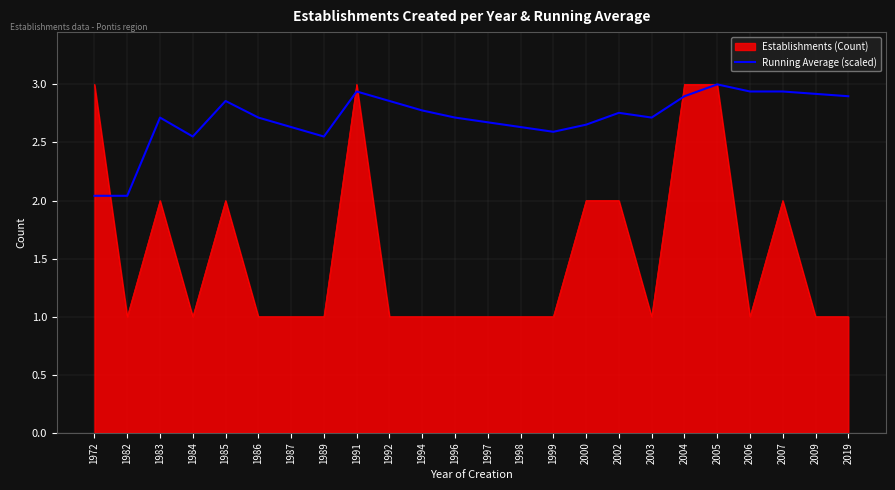

What is the difference between the highest and lowest values at 1998?

1.6